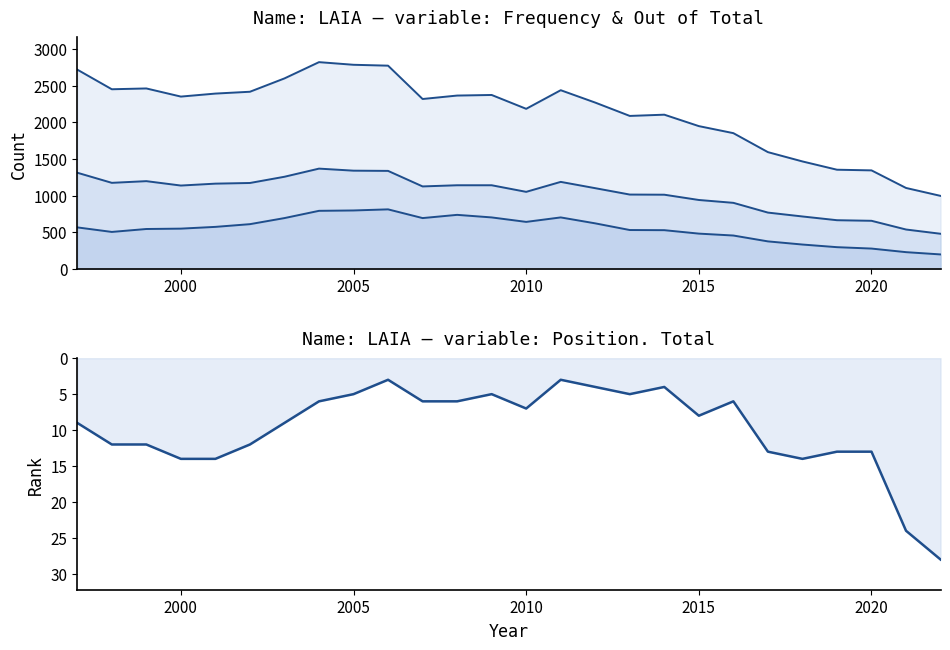

What is the value of the out. Total line point at the 13th from the left?

1141